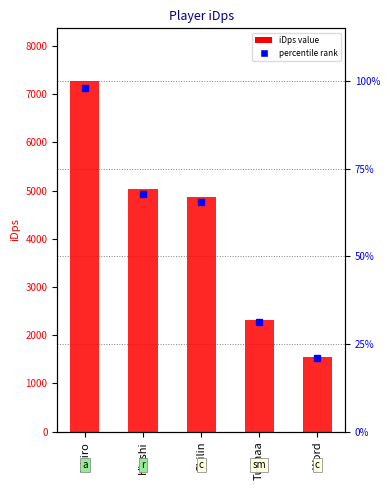

Reading right to left, transcribe all the data shown in this chart.

Word=1556.3	Tuanaa=2311.3	Shilin=4870.6	Hiashi=5026.8	Ichiro=7275.6